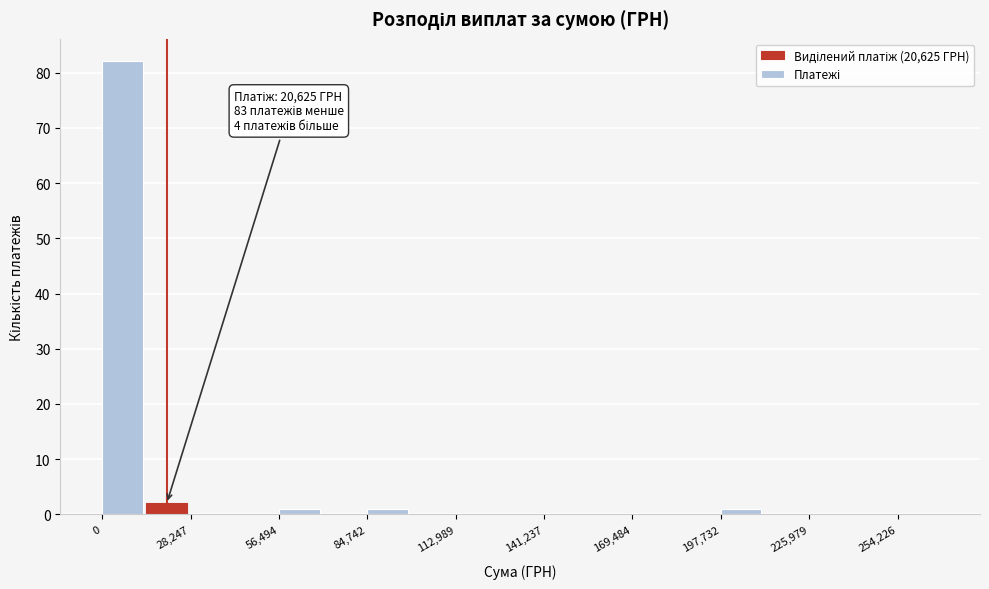

Read against the x-axis, roughly where is the centre of the tallest bar?

5000